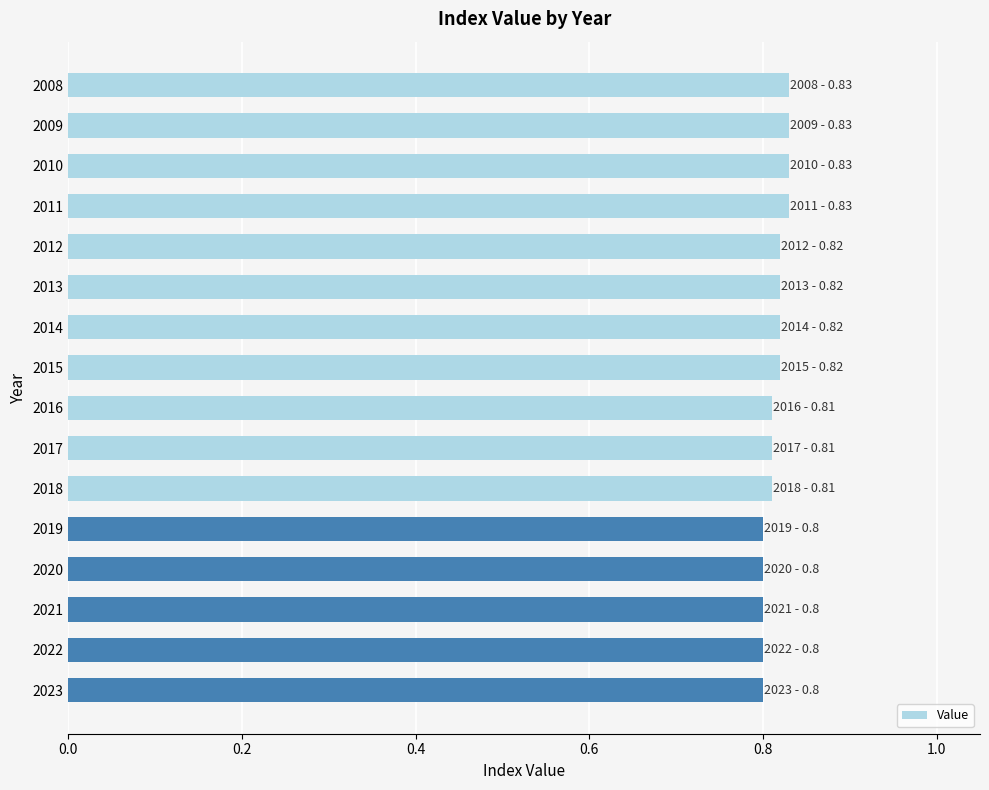

What is the sum of all values?

13.0